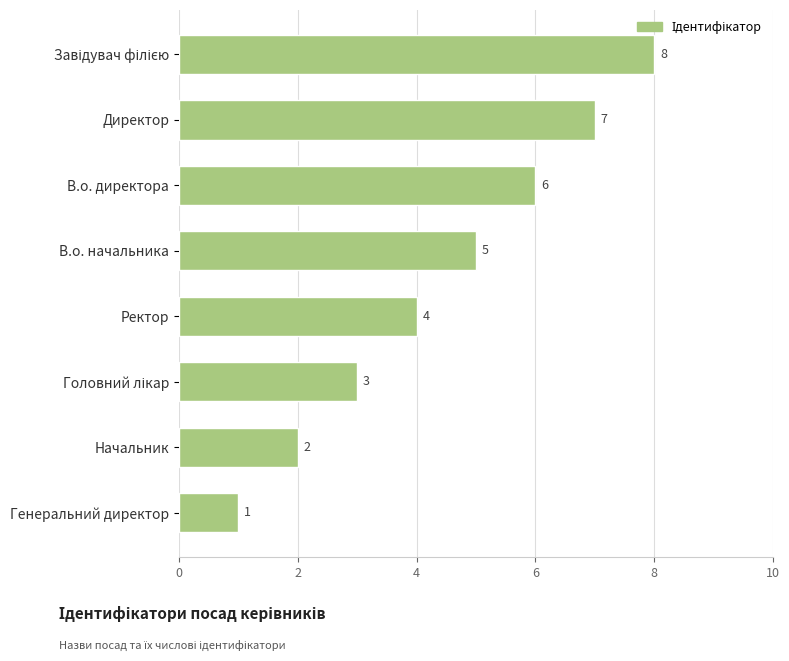

What position from the top is Начальник?

7